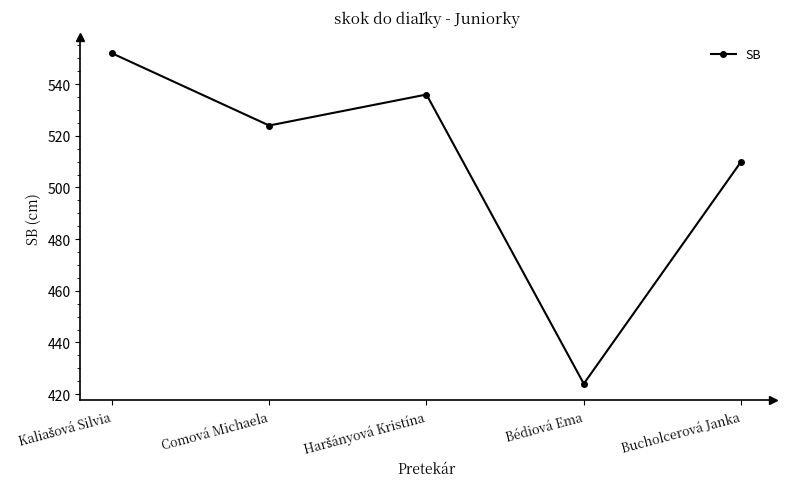

Where is the data nearest to the value 488?

Bucholcerová Janka